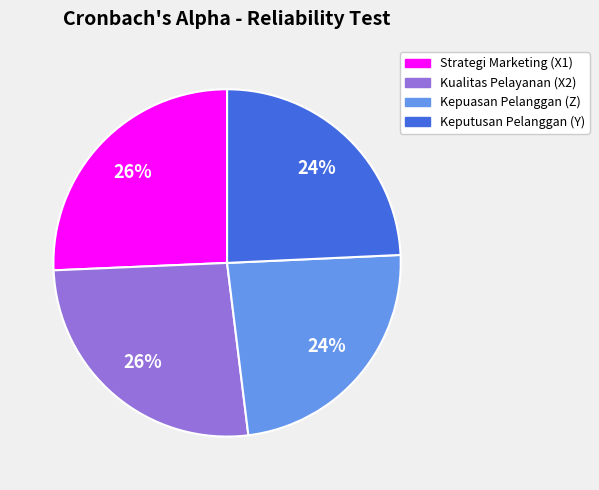

To the nearest percent, what is the difference between the Kualitas Pelayanan (X2) and Kepuasan Pelanggan (Z) slice percentages?

2%